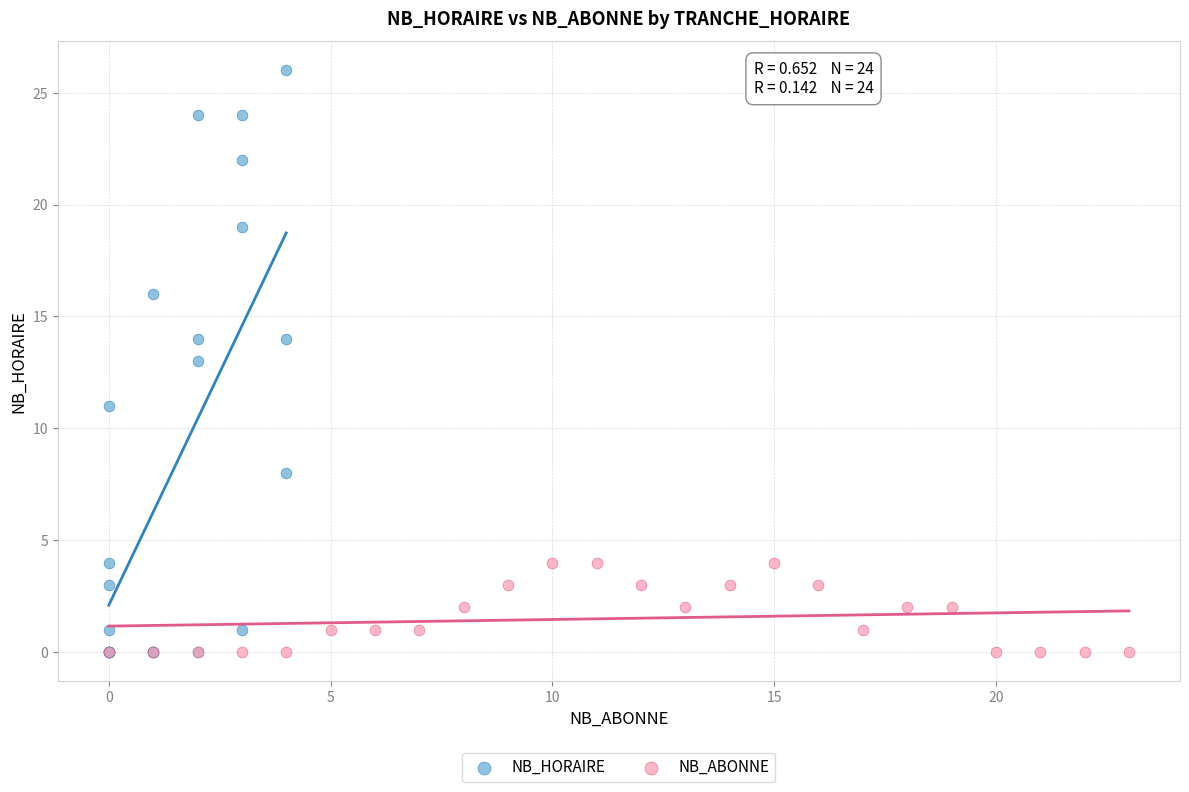

Which series reaches the maximum Y coordinate?

NB_HORAIRE